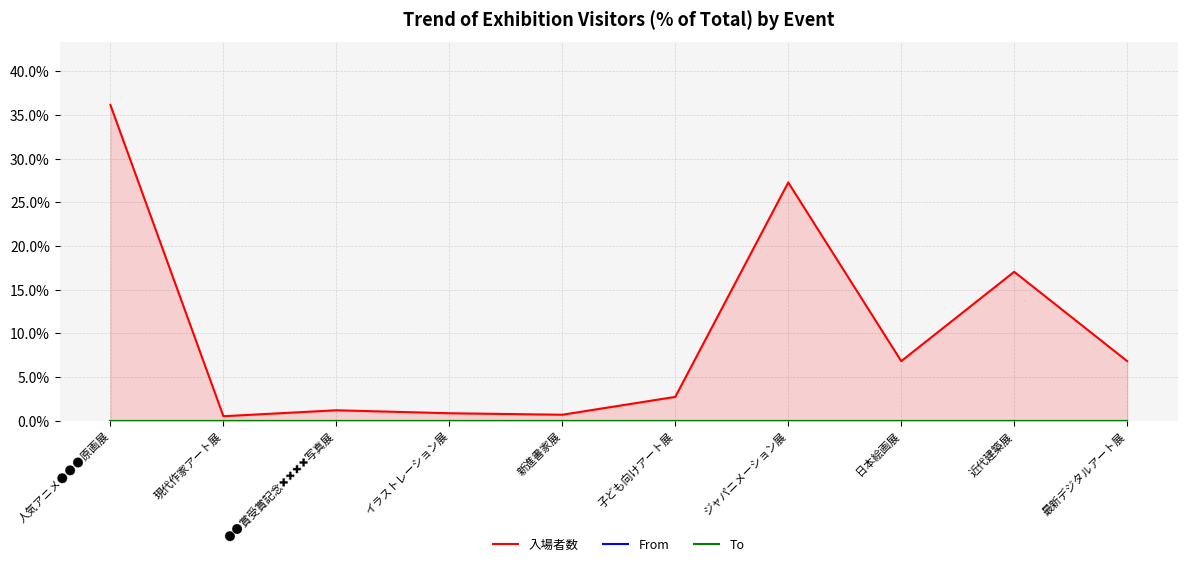

Is the value of From at 子ども向けアート展 greater than the value of To at 新進書家展?

No